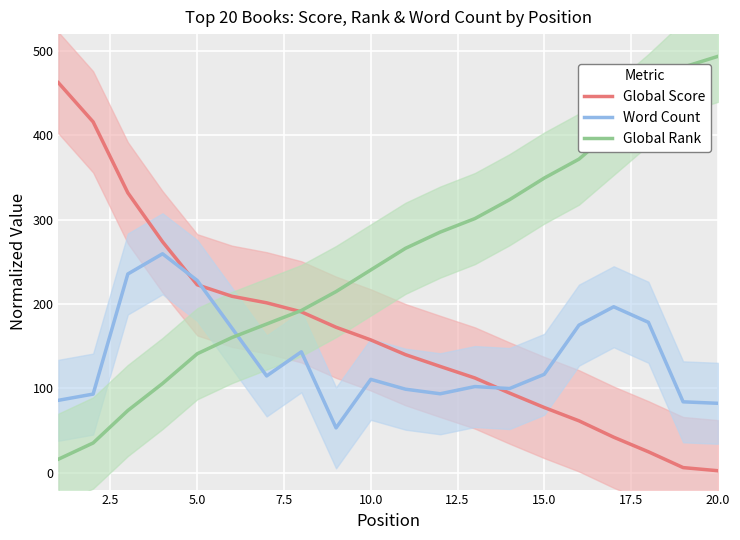

Reading left to right, what are all the values shown in this chart?

Global Score: 462.4	416.0	331.9	273.8	222.8	209.2	201.4	190.7	172.5	157.5	140.0	126.0	112.3	94.4	77.3	61.5	42.1	24.8	6.1	2.4
Word Count: 85.8	93.2	235.6	259.6	227.9	171.5	114.7	143.3	53.2	110.7	99.0	93.6	102.1	99.8	116.7	175.0	196.7	178.3	84.0	82.3
Global Rank: 16.0	35.3	73.7	105.8	141.0	160.3	176.3	192.3	214.7	240.4	266.0	285.3	301.3	323.7	349.4	371.8	407.1	442.3	480.8	493.6